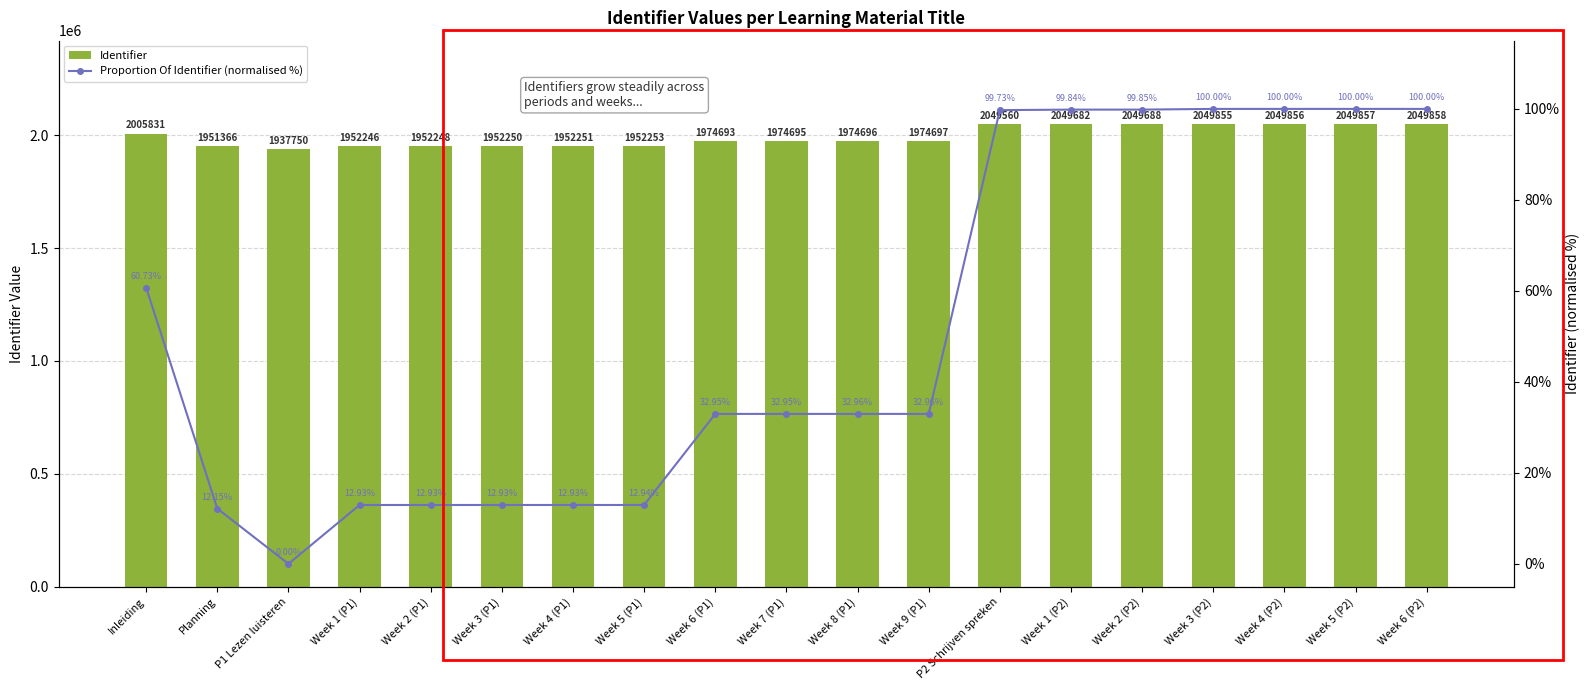

What are all the series names shown in the legend?

Identifier, Proportion Of Identifier (normalised %)